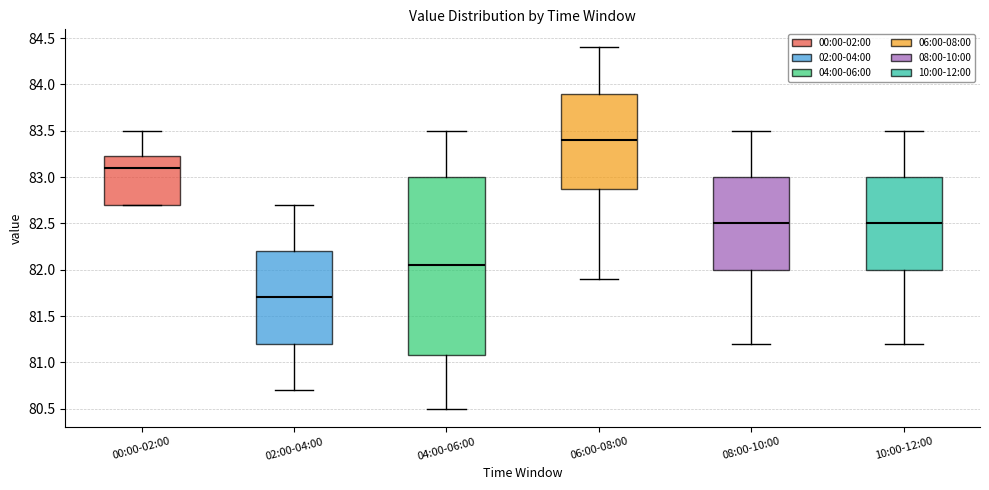

Which box has the lowest median line?

02:00-04:00